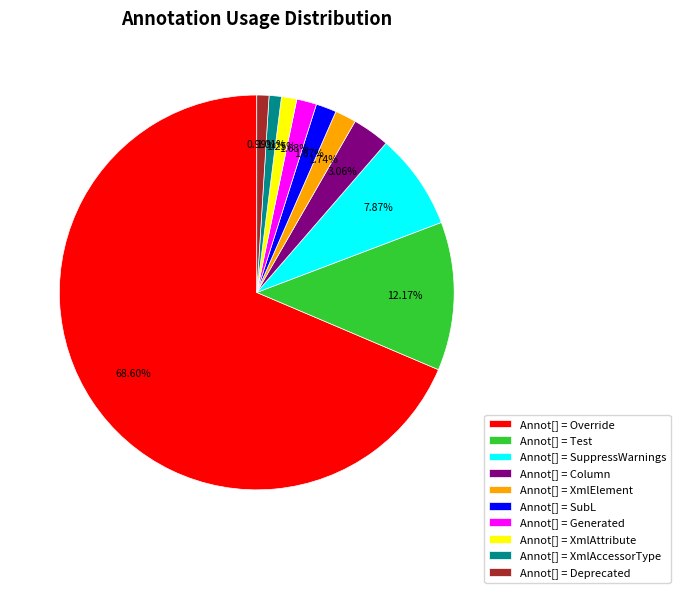

Which category accounts for the majority?

Annot[] = Override